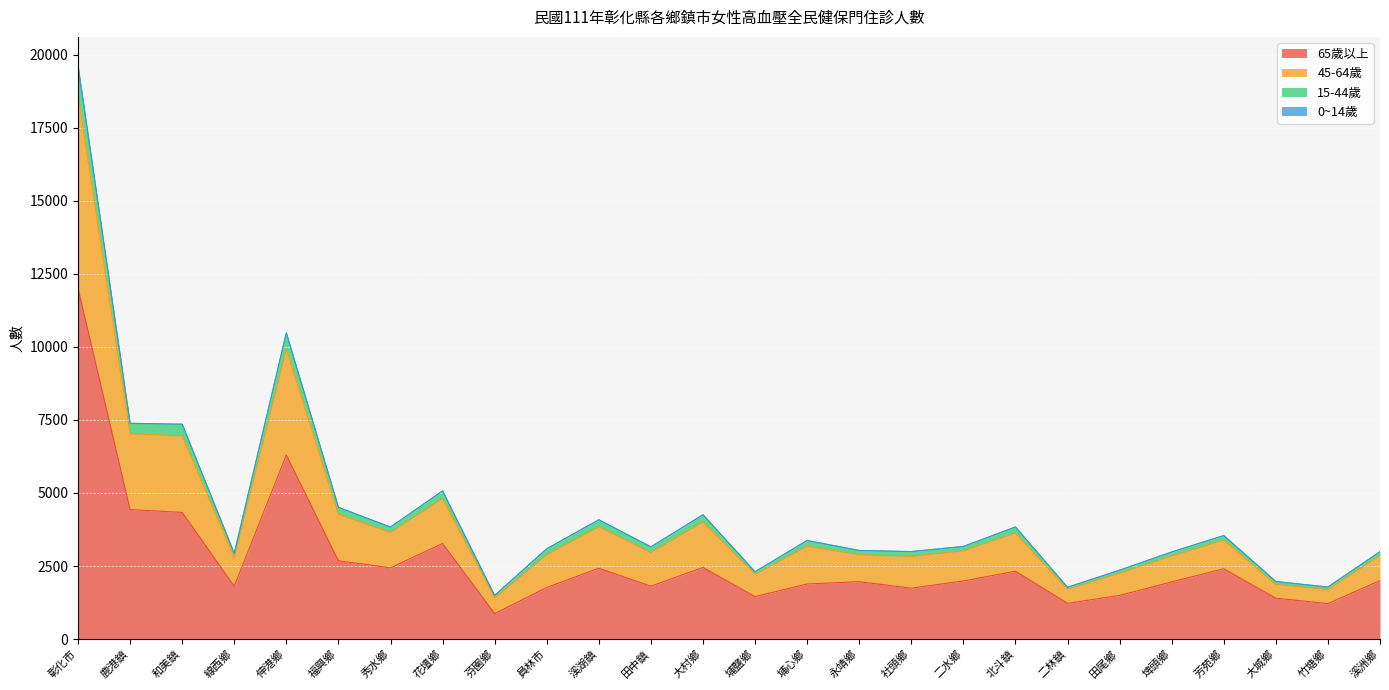

True or false: 65歲以上 has a value of 2630 at 二水鄉.

False